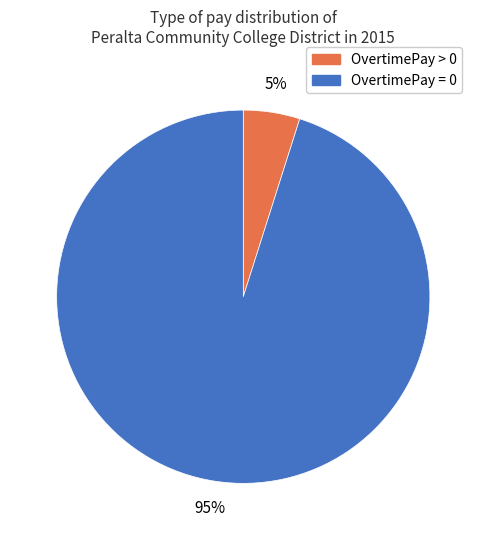

Is it true that OvertimePay = 0 is 95% of the pie?

True